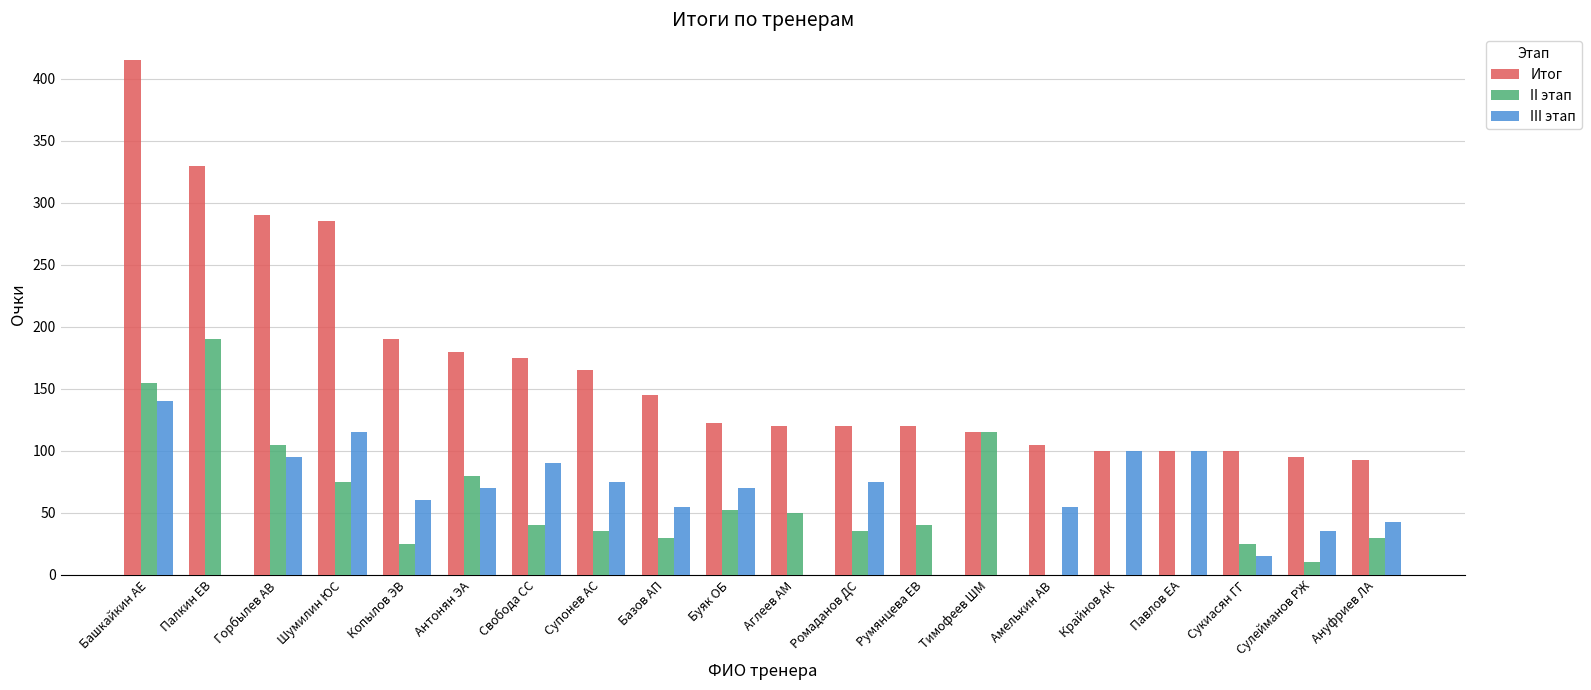

Which series has the largest total across all categories?

Итог